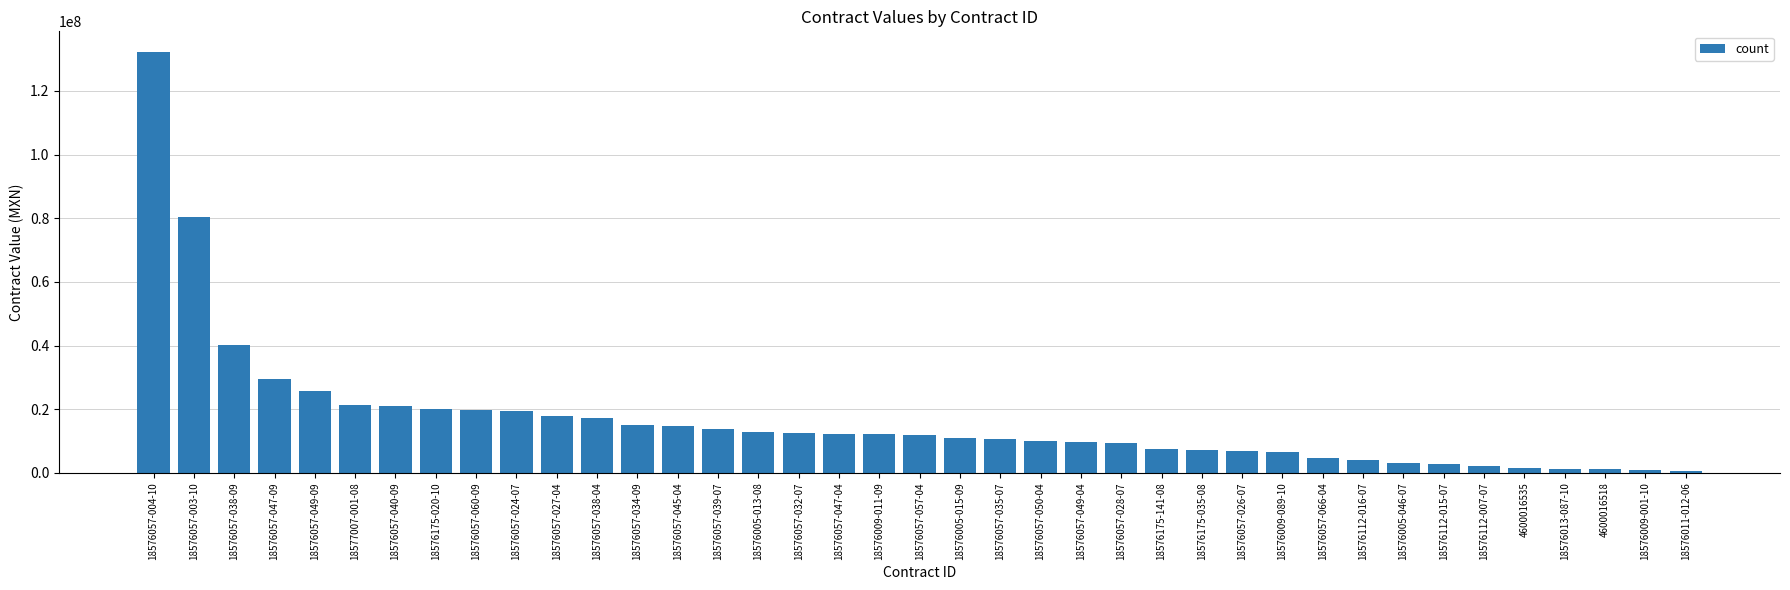

What is the value of the 19th bar from the left?

12090260